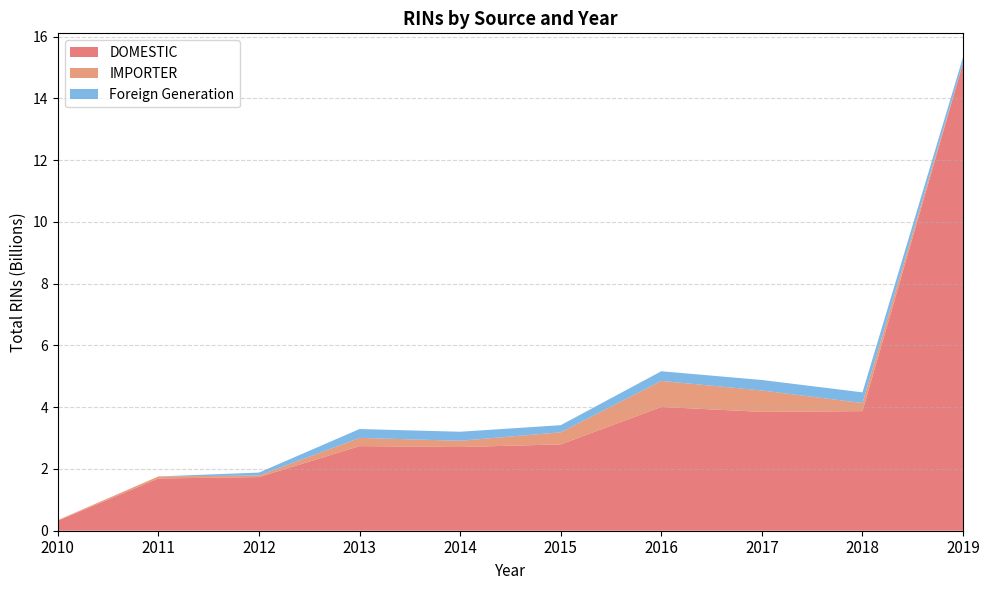

Reading left to right, transcribe all the data shown in this chart.

DOMESTIC: 323276448	1691614024	1737333997	2740474431	2709972461	2795798365	4009479816	3848913464	3873220242	15148806254
IMPORTER: 18731306	66689563	50170499	266262275	203985011	391885020	842461326	694160210	262712433	12738772
Foreign Generation: 0	0	95636832	286883870	291970178	230801430	312849257	339179310	345674276	181065012